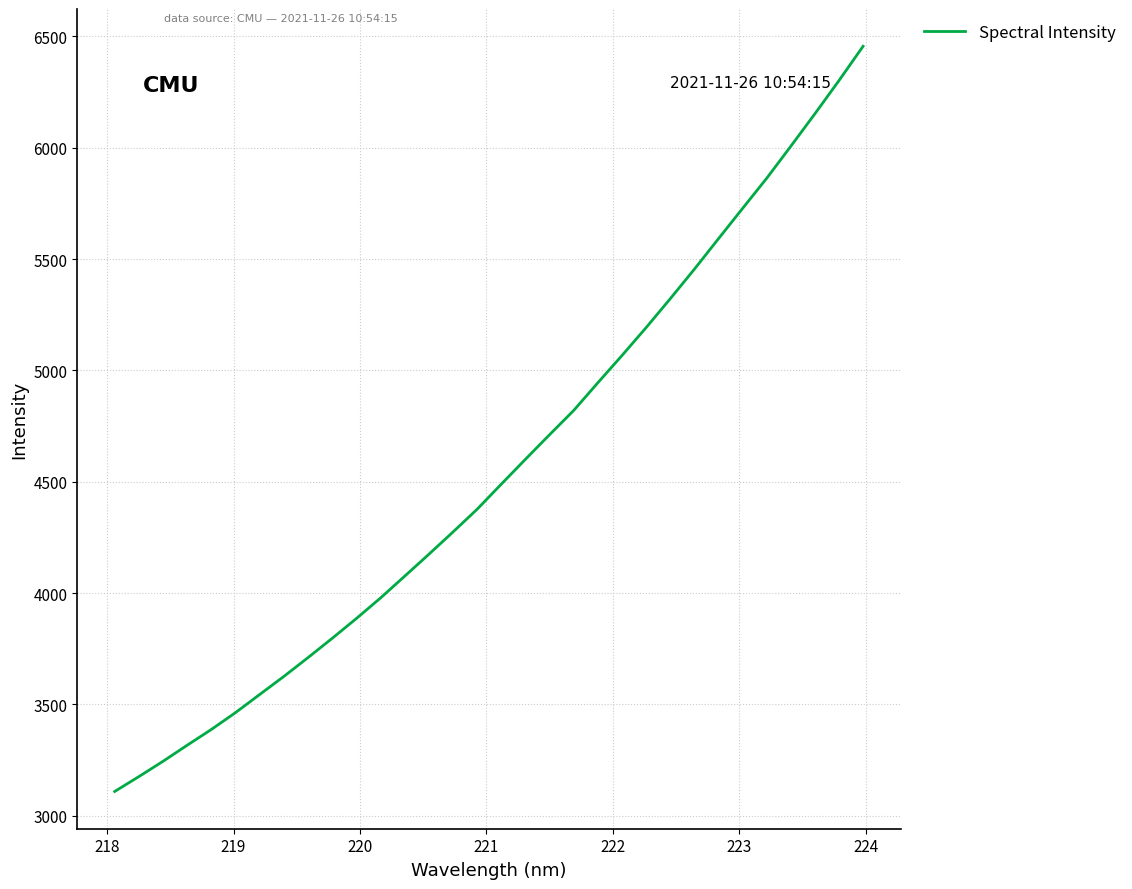

What is the minimum value shown in the chart?

3109.0